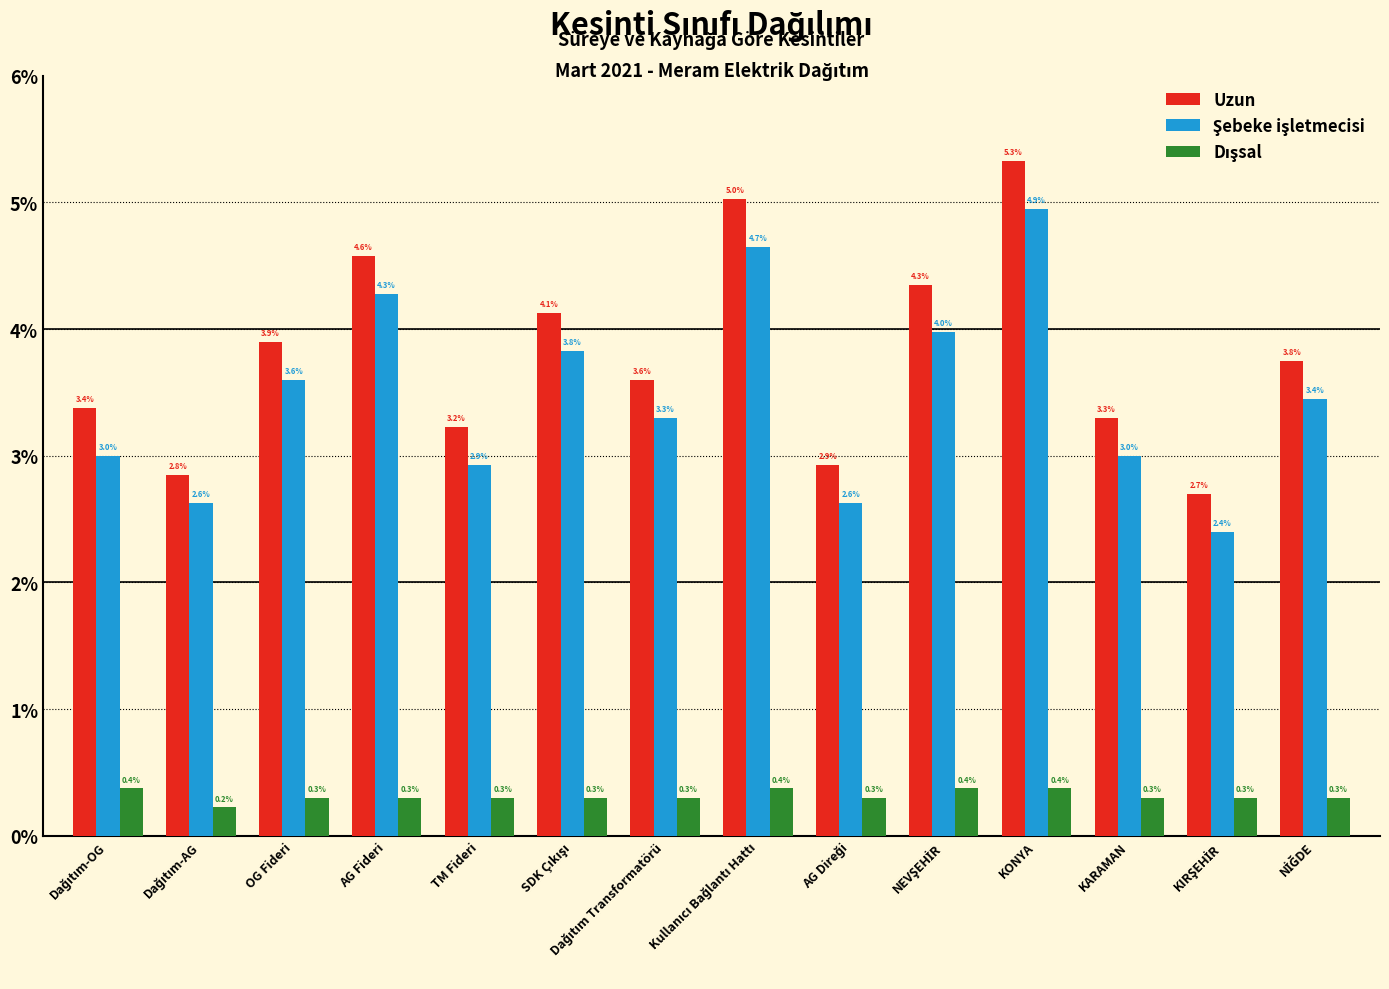

At which label is Uzun closest to 53?

OG Fideri